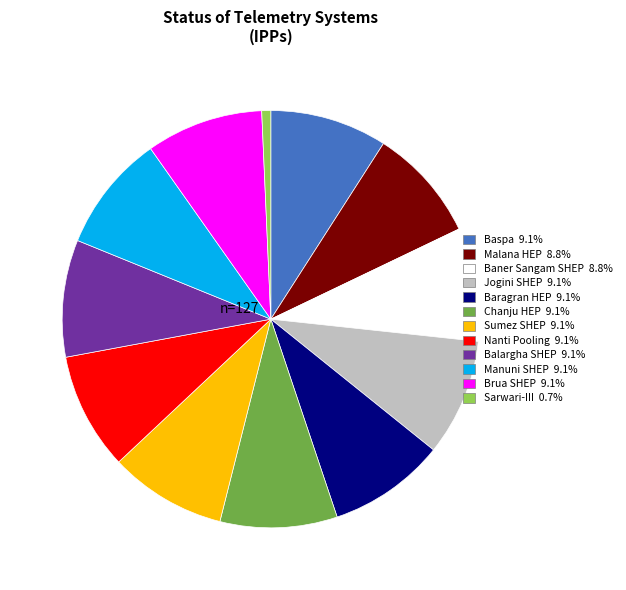

Combined, do Sumez SHEP and Chanju HEP account for over 50%?

No